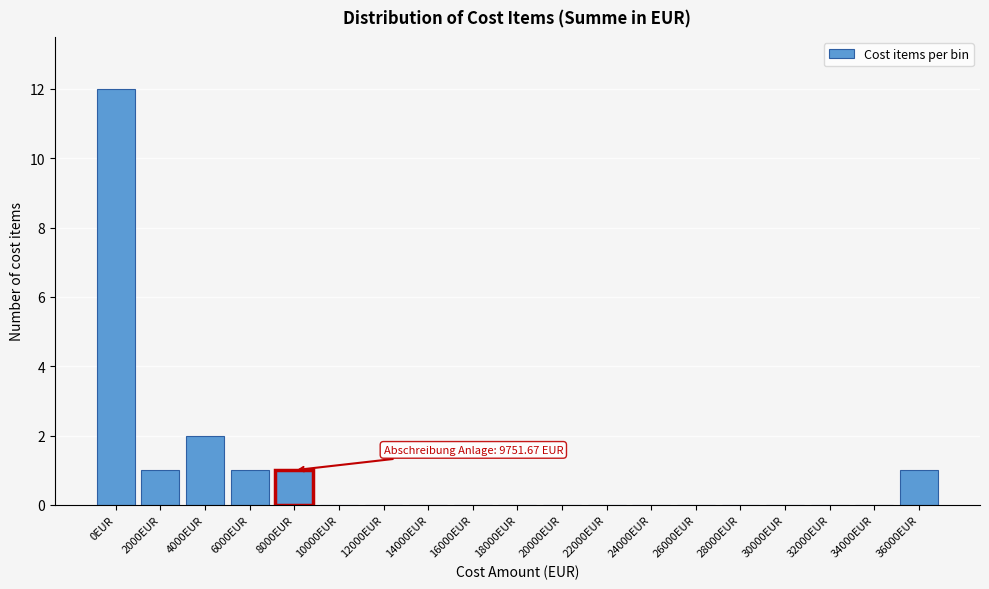

Reading left to right, what are all the values shown in this chart?

0EUR=12	2000EUR=1	4000EUR=2	6000EUR=1	8000EUR=1	10000EUR=0	12000EUR=0	14000EUR=0	16000EUR=0	18000EUR=0	20000EUR=0	22000EUR=0	24000EUR=0	26000EUR=0	28000EUR=0	30000EUR=0	32000EUR=0	34000EUR=0	36000EUR=1